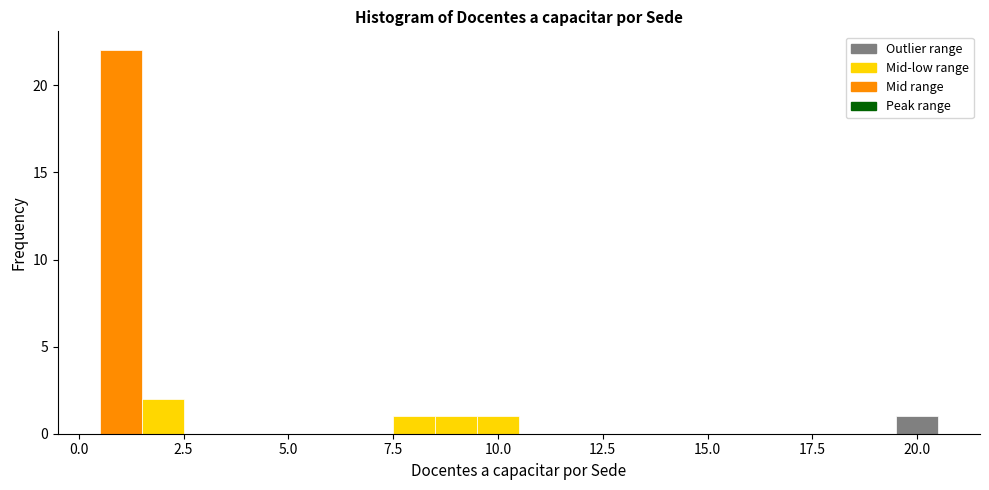

Around what value on the x-axis is the tallest bar? Give the approximate position of its centre, as read against the axis.

1.0